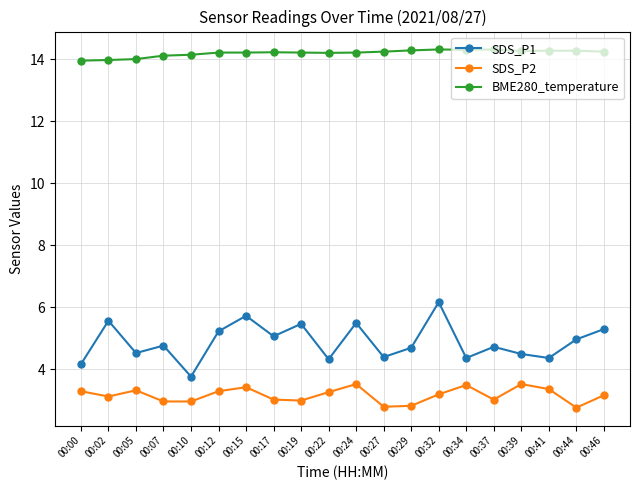

At which category does SDS_P2 reach its first local valley?

00:02